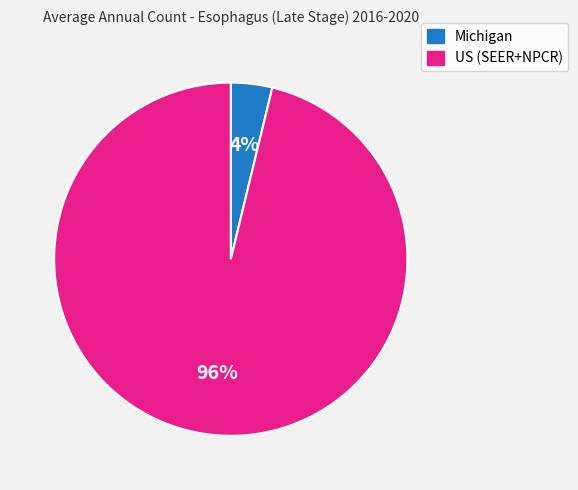

How many segments does this pie chart have?

2